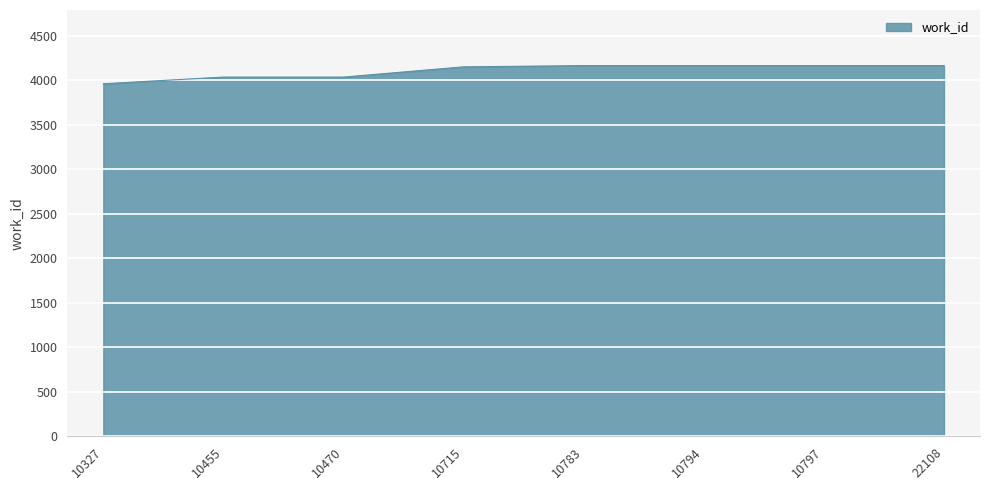

What is the difference between the maximum and minimum values?

204